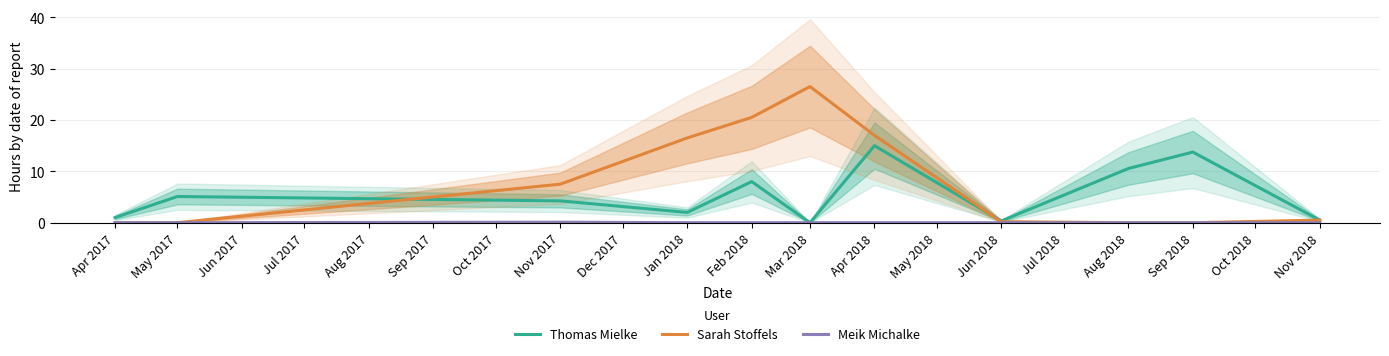

The Sarah Stoffels series shows 0.3 at Nov 2017. True or false?

False